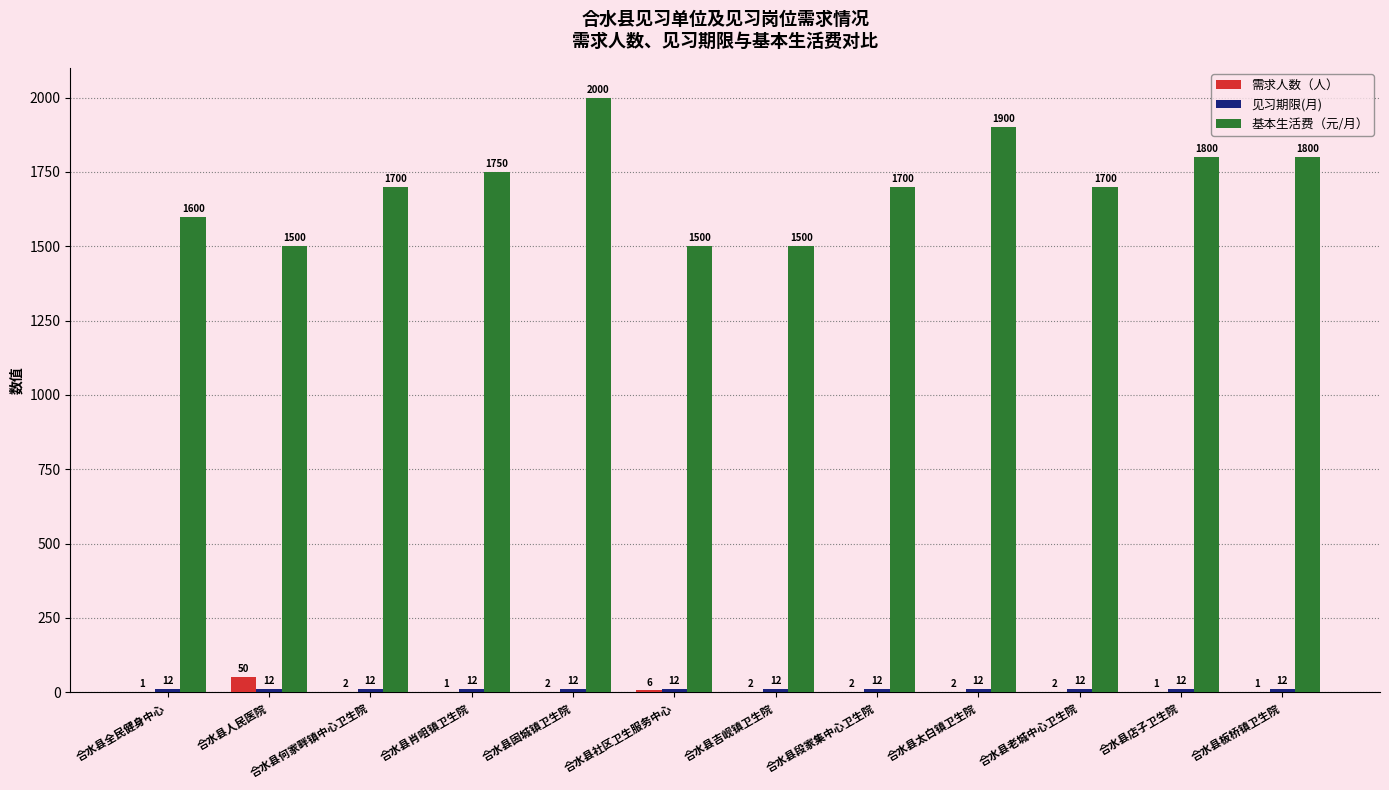

At which category does the chart reach its peak across all series?

合水县固城镇卫生院